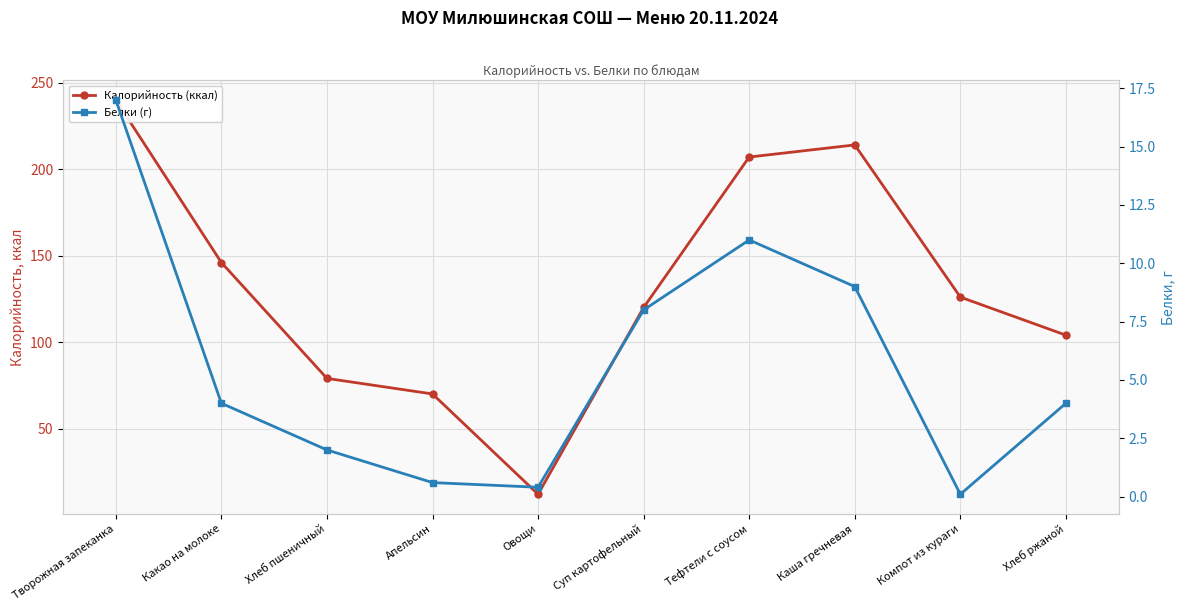

Reading right to left, transcribe all the data shown in this chart.

Калорийность (ккал): Хлеб ржаной=104.0	Компот из кураги=126.0	Каша гречневая=214.0	Тефтели с соусом=207.0	Суп картофельный=120.0	Овощи=12.0	Апельсин=70.0	Хлеб пшеничный=79.0	Какао на молоке=146.0	Творожная запеканка=240.0
Белки (г): Хлеб ржаной=4.0	Компот из кураги=0.1	Каша гречневая=9.0	Тефтели с соусом=11.0	Суп картофельный=8.0	Овощи=0.4	Апельсин=0.6	Хлеб пшеничный=2.0	Какао на молоке=4.0	Творожная запеканка=17.0